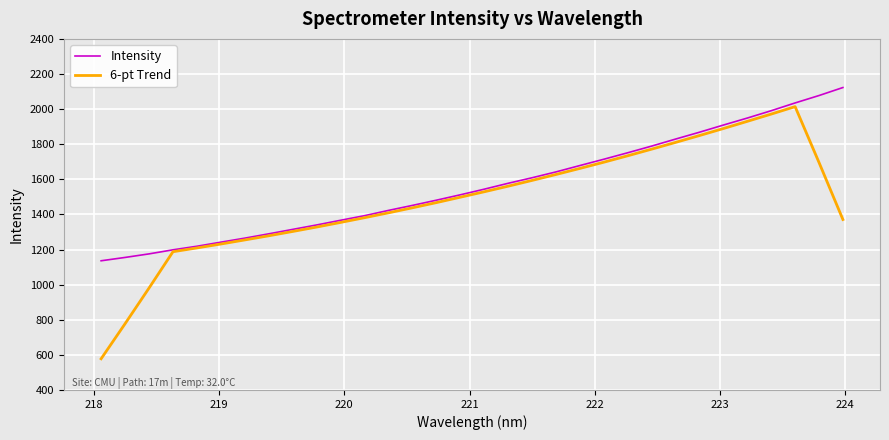

What is the sum of all 6-pt Trend values?

47385.6